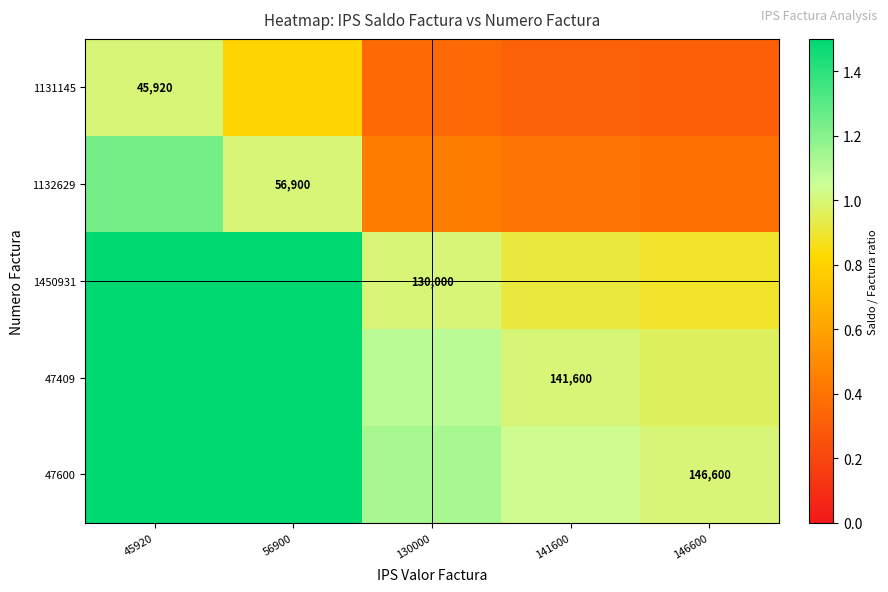

Which series has the largest total across all categories?

47600